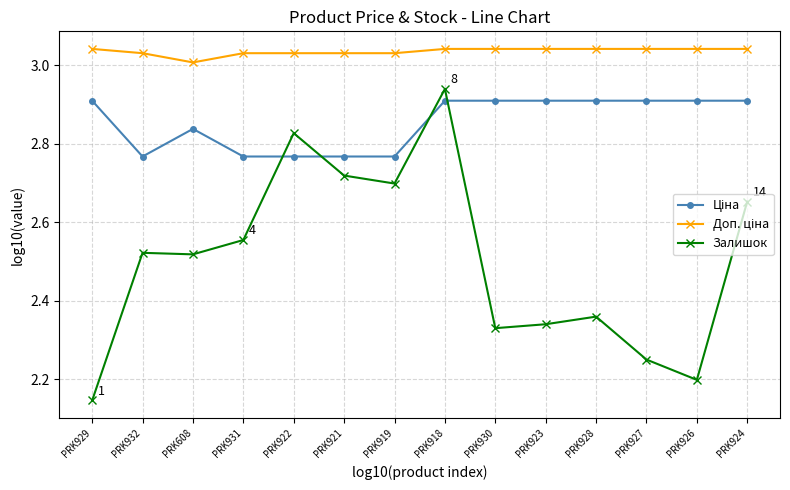

The Залишок series shows 3.4 at PRK926. True or false?

False